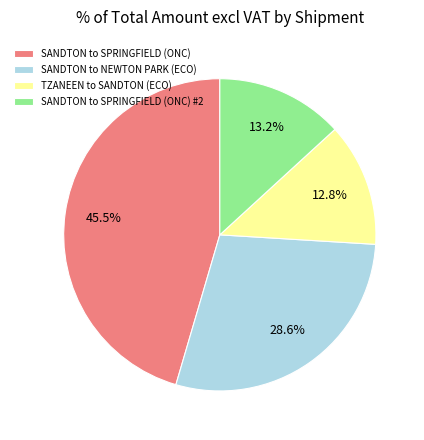

To the nearest percent, what is the average slice percentage?

25%